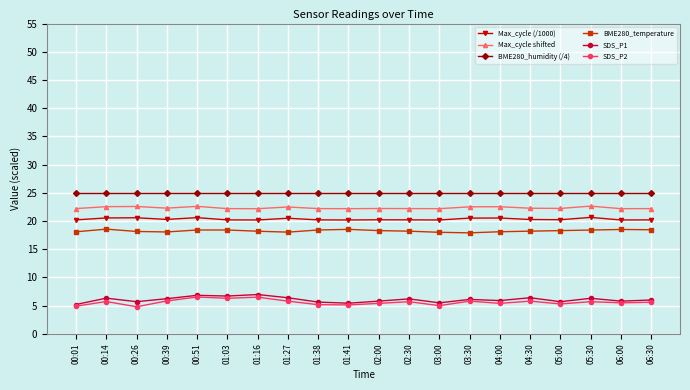

True or false: BME280_humidity (/4) has a value of 34.5 at 01:03.

False